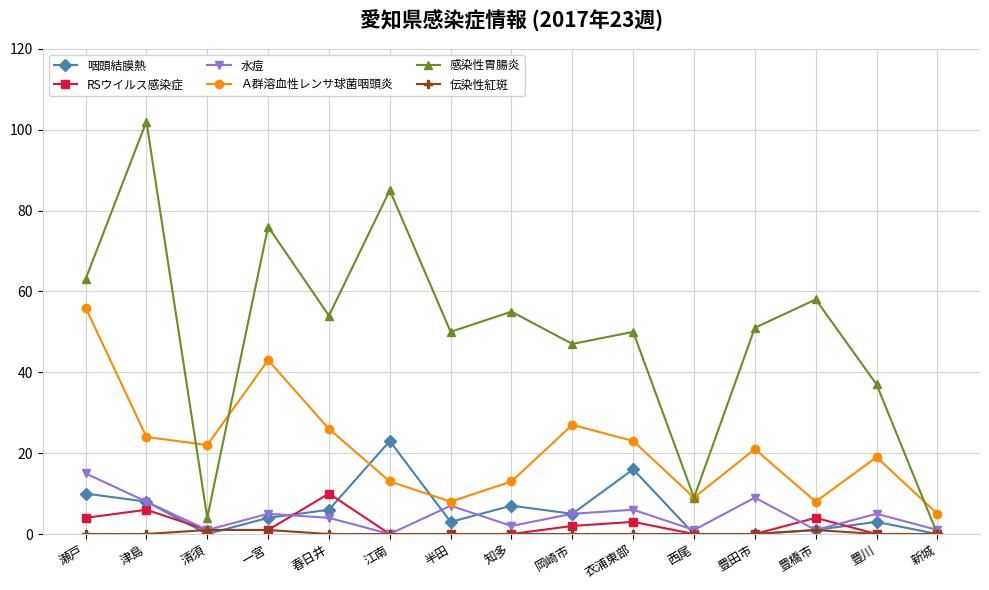

Is it true that 水痘 equals -6 at 江南?

False